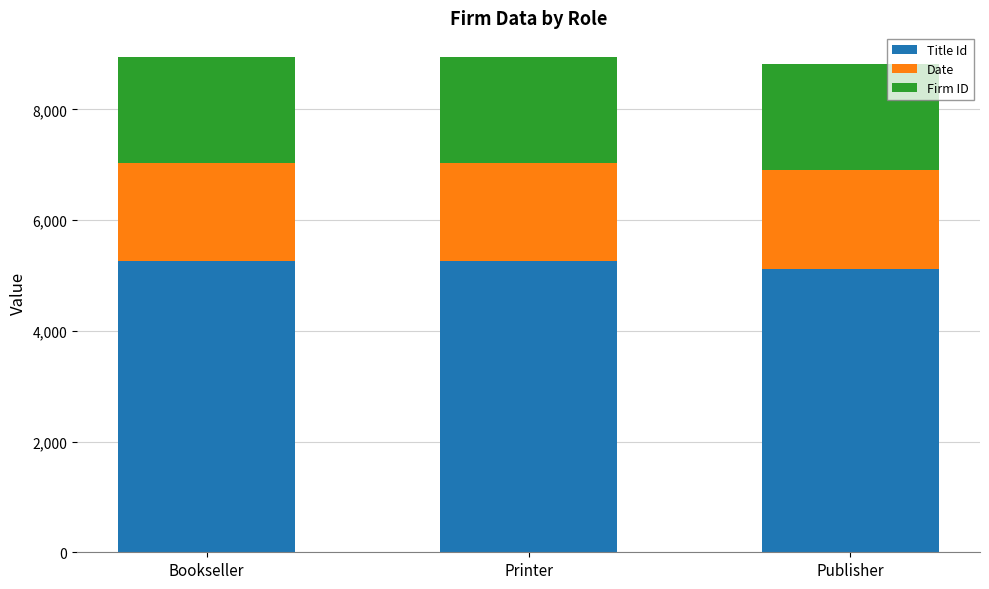

The Title Id series shows 7378 at Bookseller. True or false?

False